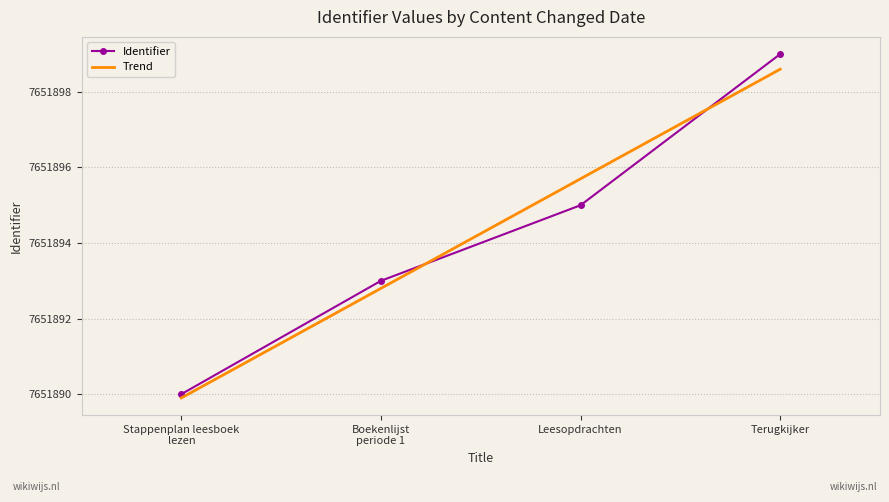

What position from the right is Leesopdrachten?

2